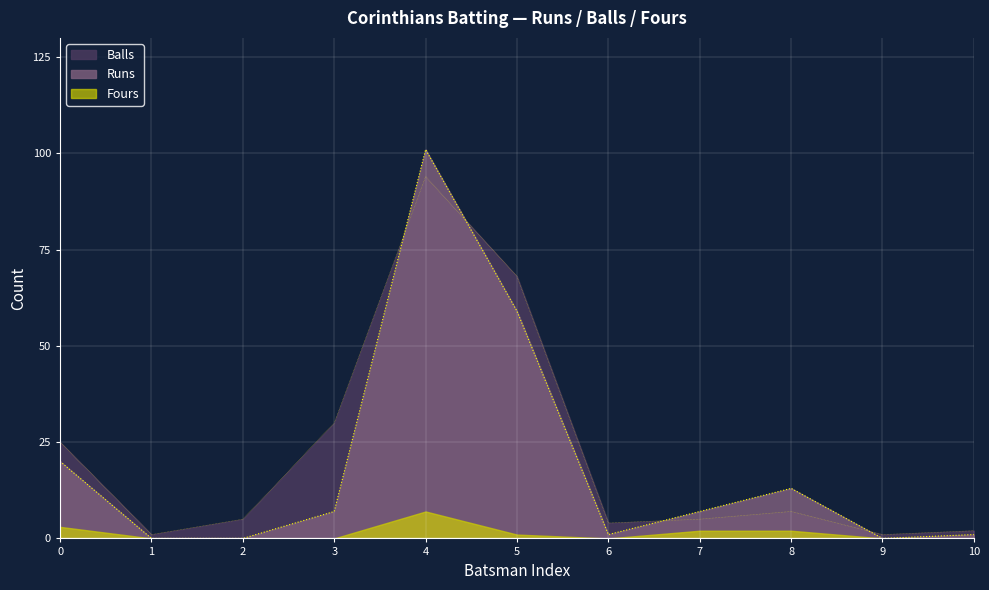

The Runs series shows 0 at 9. True or false?

True